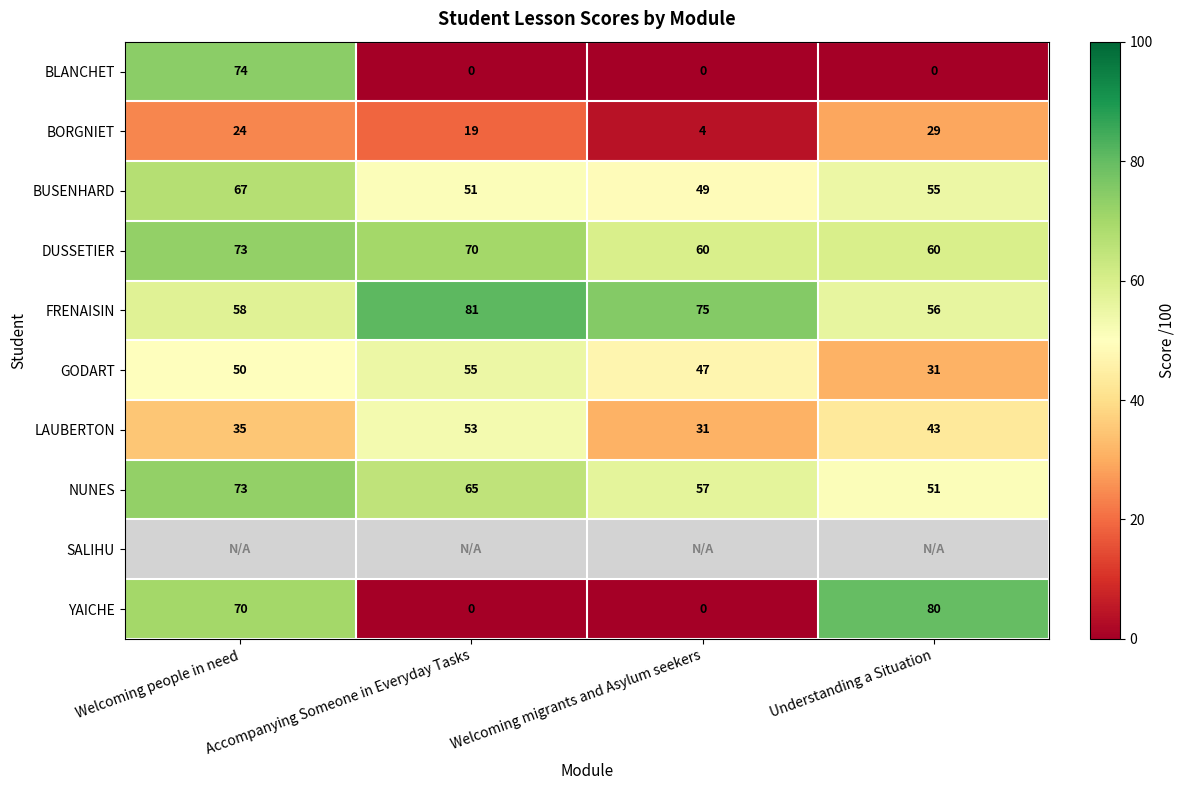

What is the minimum value for BORGNIET?

4